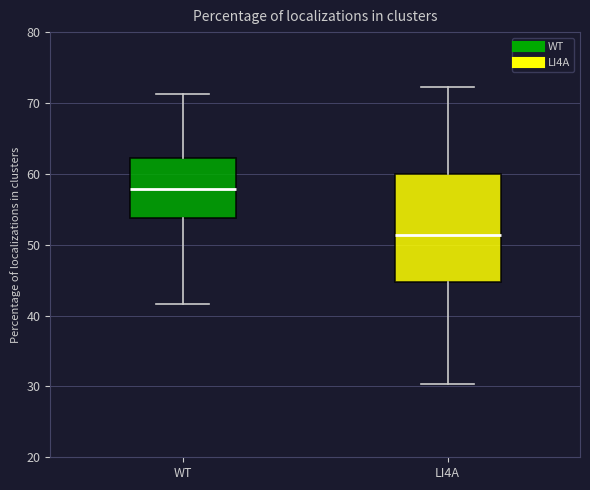

Which box's median line is the highest?

WT